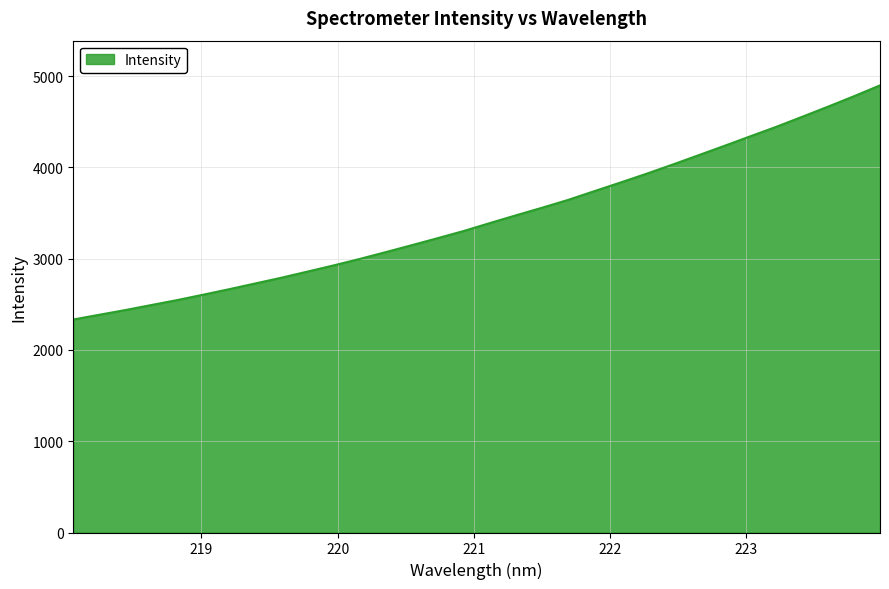

What is the minimum value shown in the chart?

2333.5